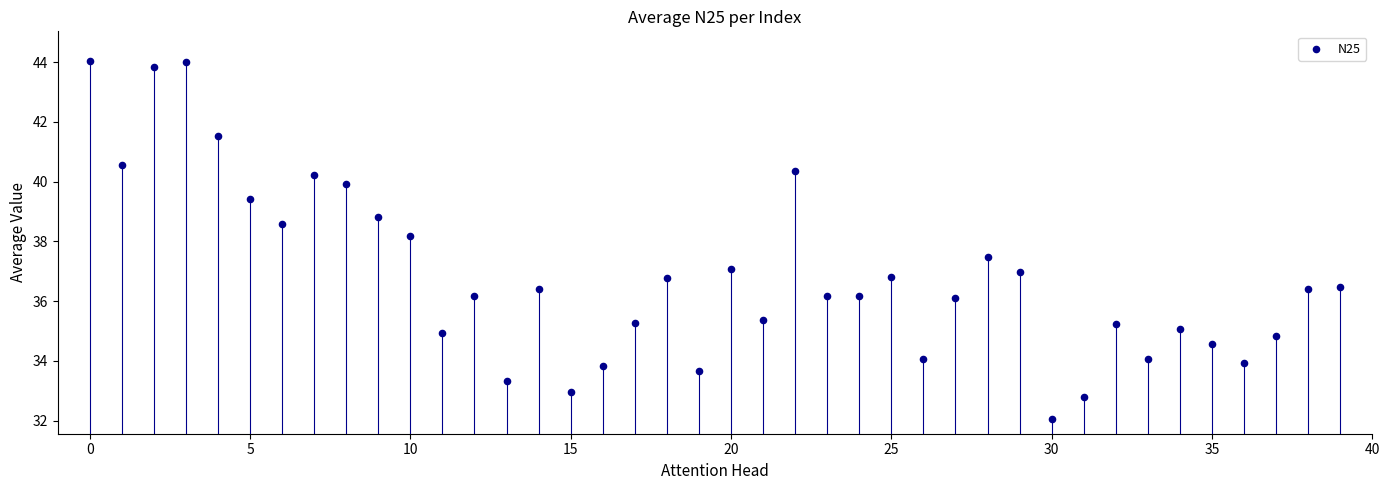

What Y value in the scatter plot is closest to 38?

38.2